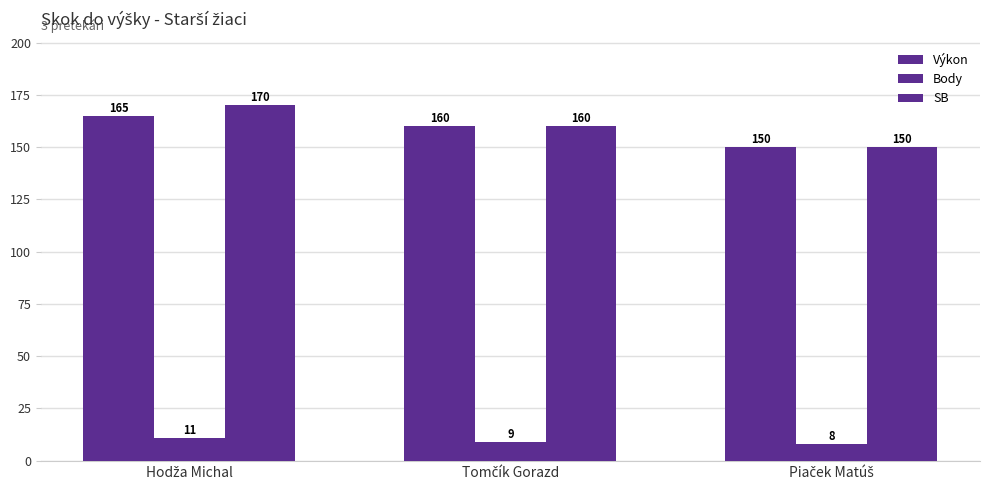

At which label is Body closest to 9?

Tomčík Gorazd